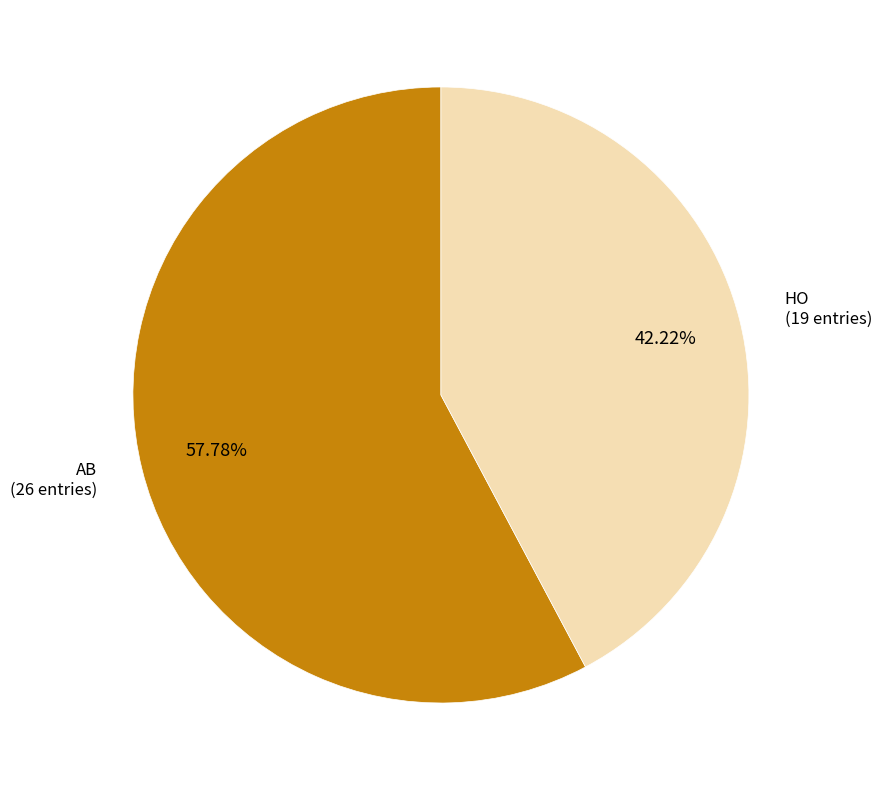

To the nearest percent, what is the difference between the largest and smallest slice percentages?

16%